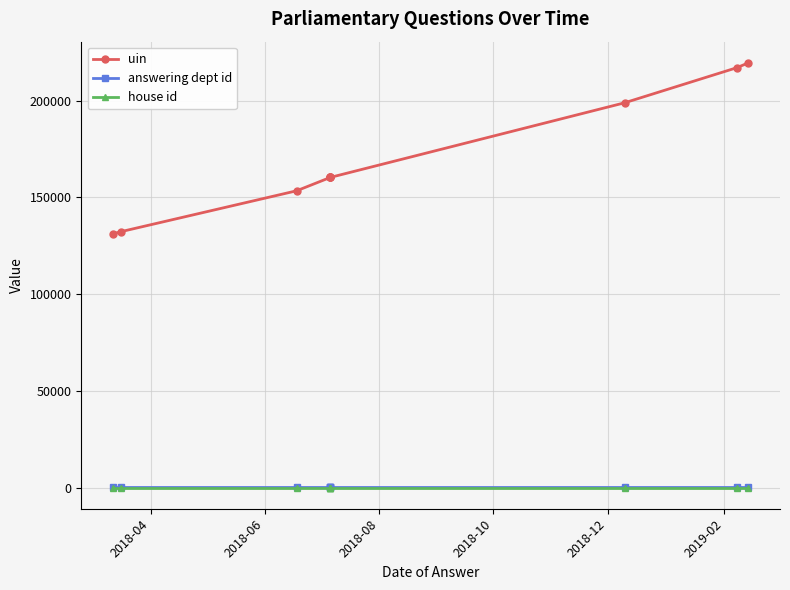

What is the difference between the highest and lowest values at 2018-04?

131165